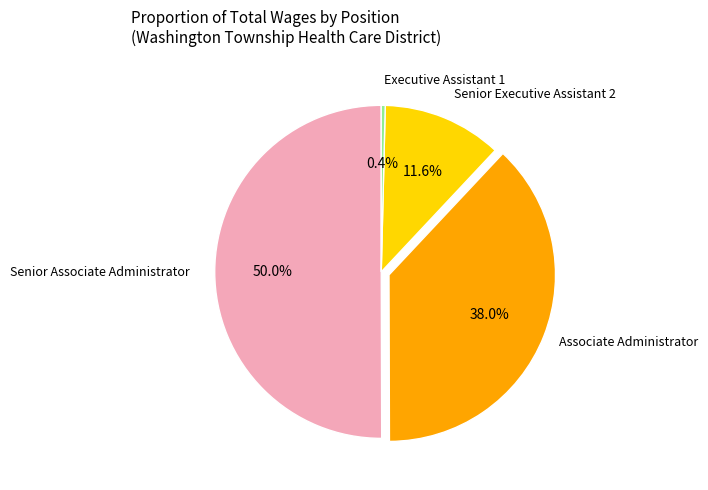

How many segments does this pie chart have?

4